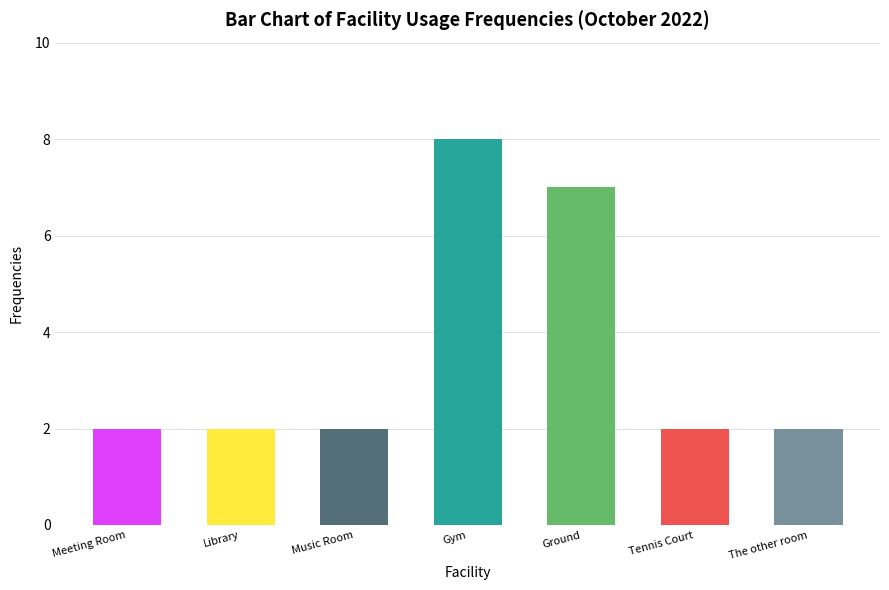

What is the maximum value shown in the chart?

8